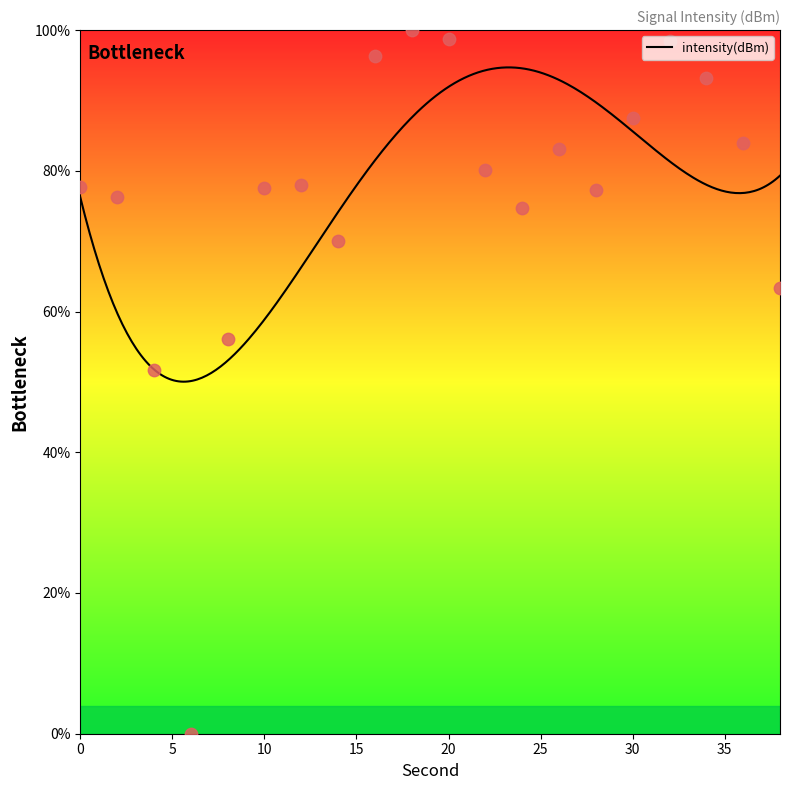

What is the change in value from 6 to 14?

+70.0